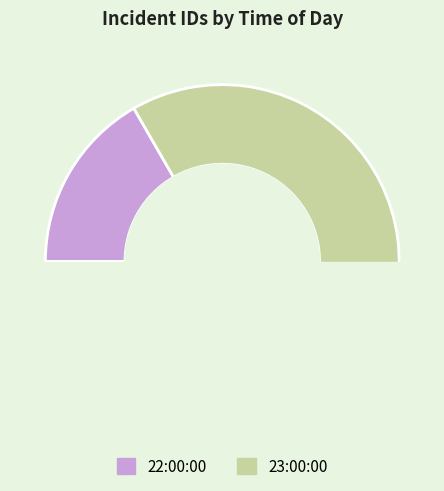

Does any single category account for the majority?

Yes